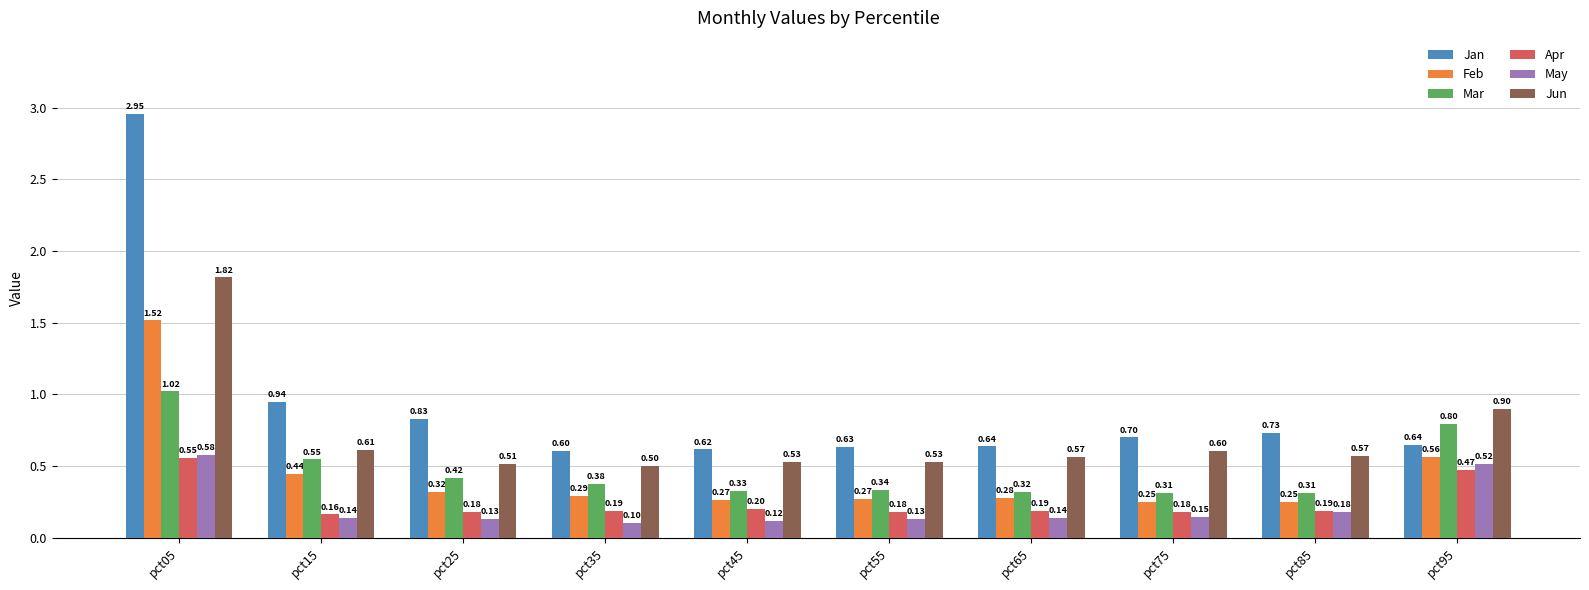

At which category is the sum across all series the highest?

pct05